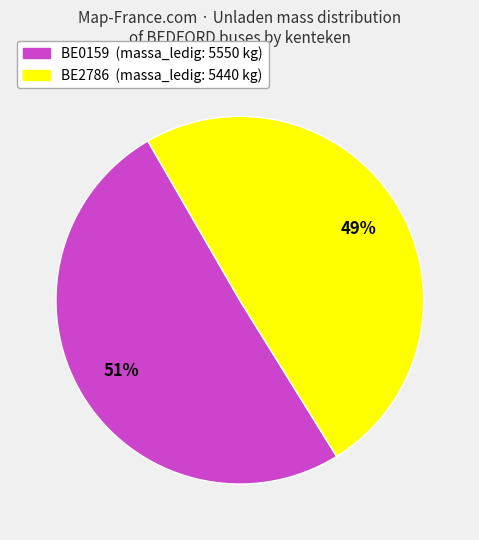

Count the number of slices in the pie.

2